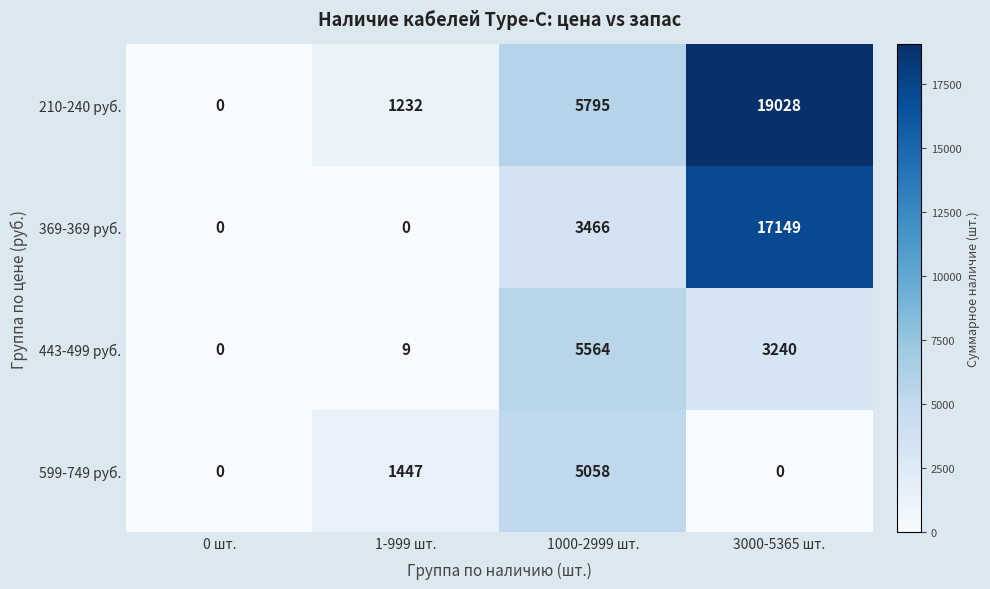

What is the approximate value of 369-369 руб. at 3000-5365 шт., to the nearest 10?

17150